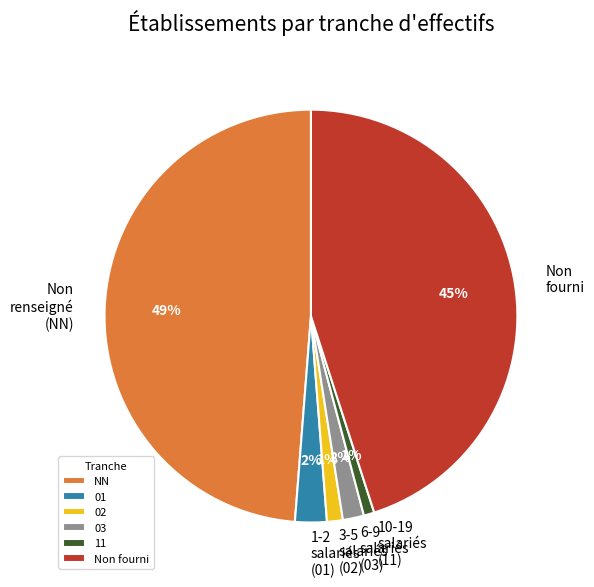

What percentage is the NN slice, to the nearest percent?

49%